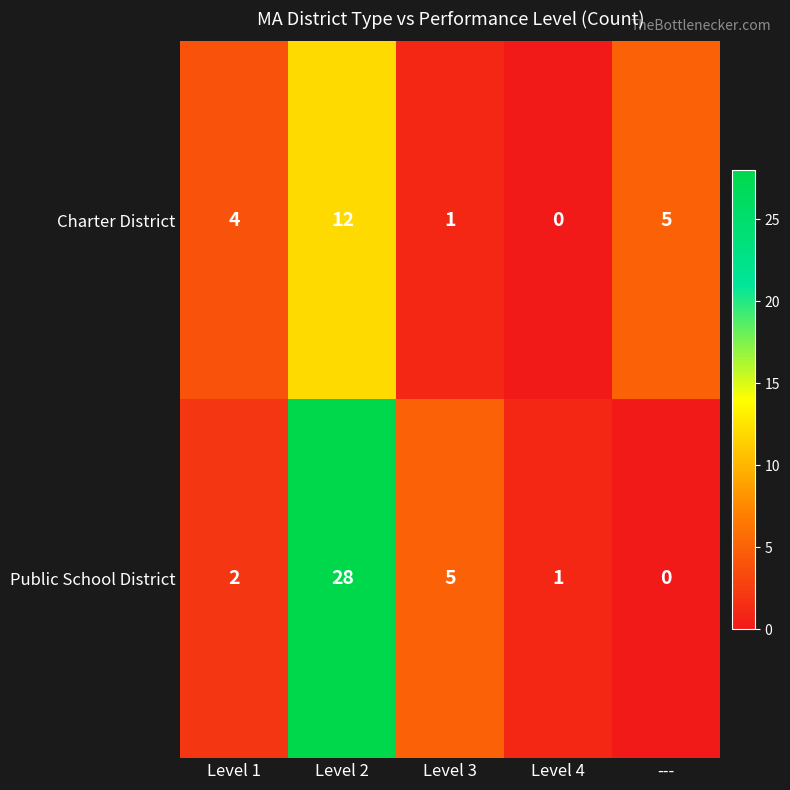

Which category has the highest value in the Charter District series?

Level 2